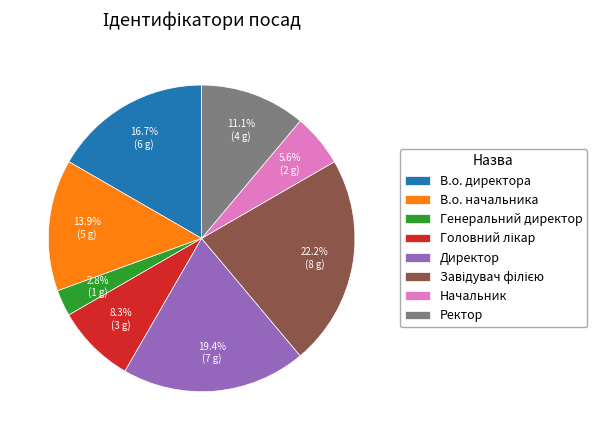

To the nearest percent, what is the difference between the largest and smallest slice percentages?

19%